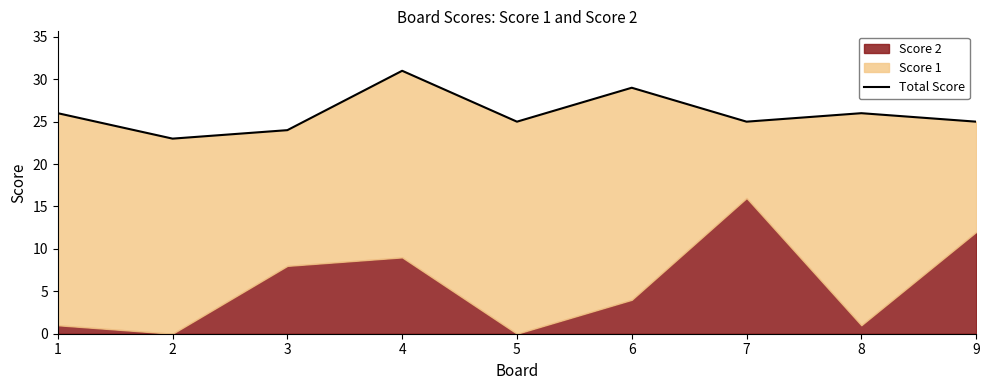

The chart shows a value of 19 at 4. True or false?

False